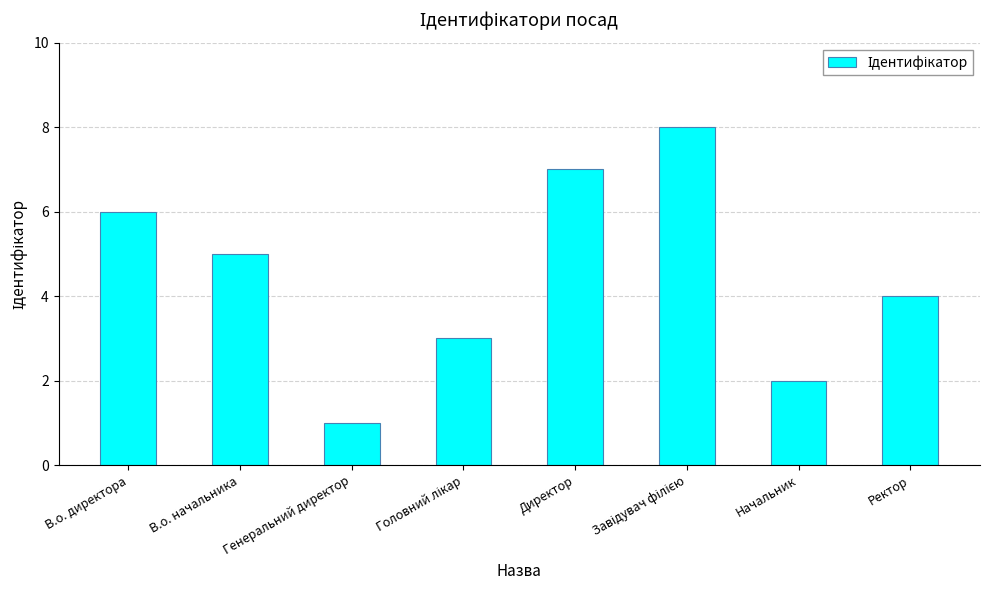

Between В.о. директора and Генеральний директор, which is larger?

В.о. директора